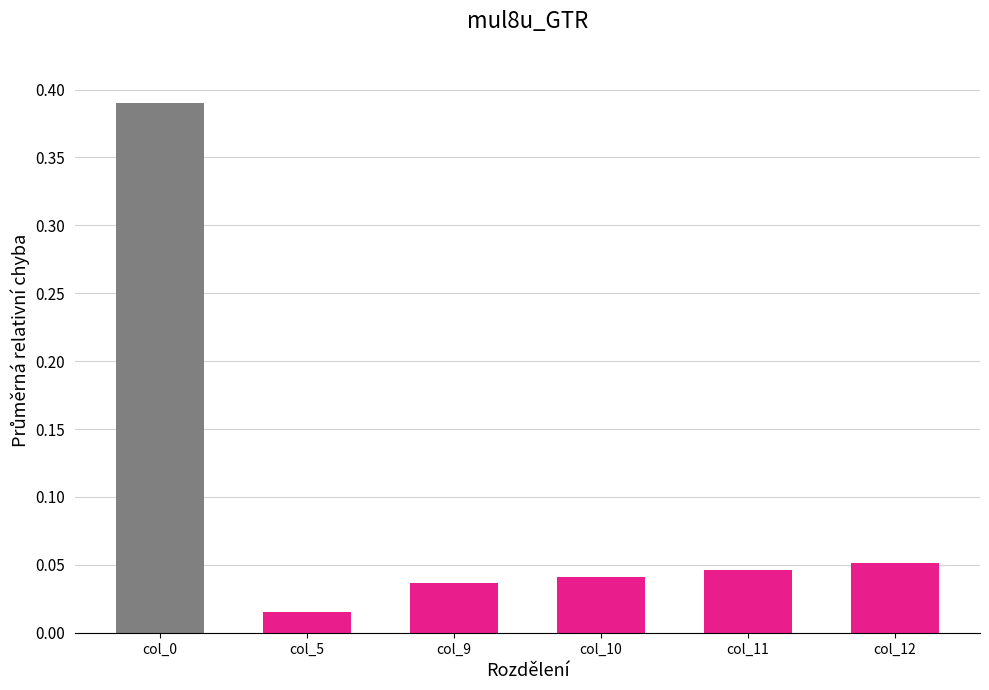

What is the sum of all values?

0.6